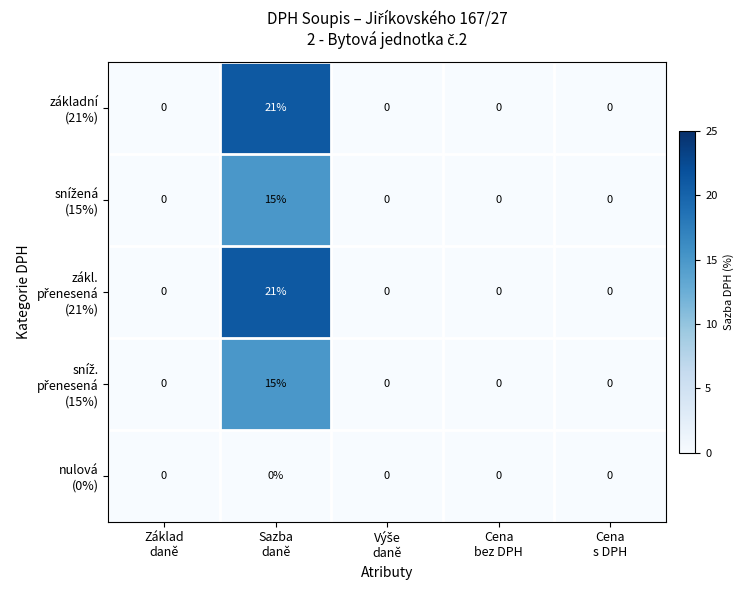

What is the maximum value shown in the chart?

21